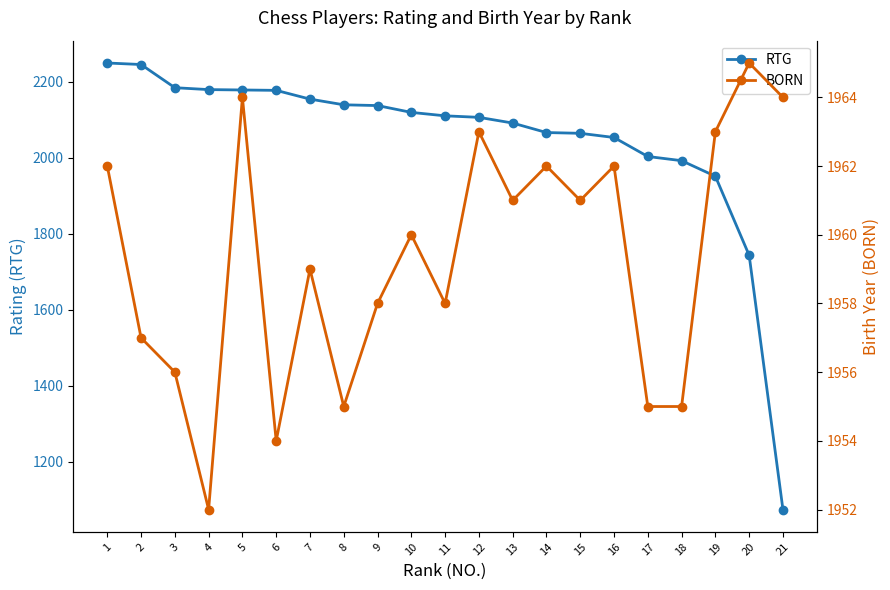

Is it true that BORN equals 2782 at 6?

False